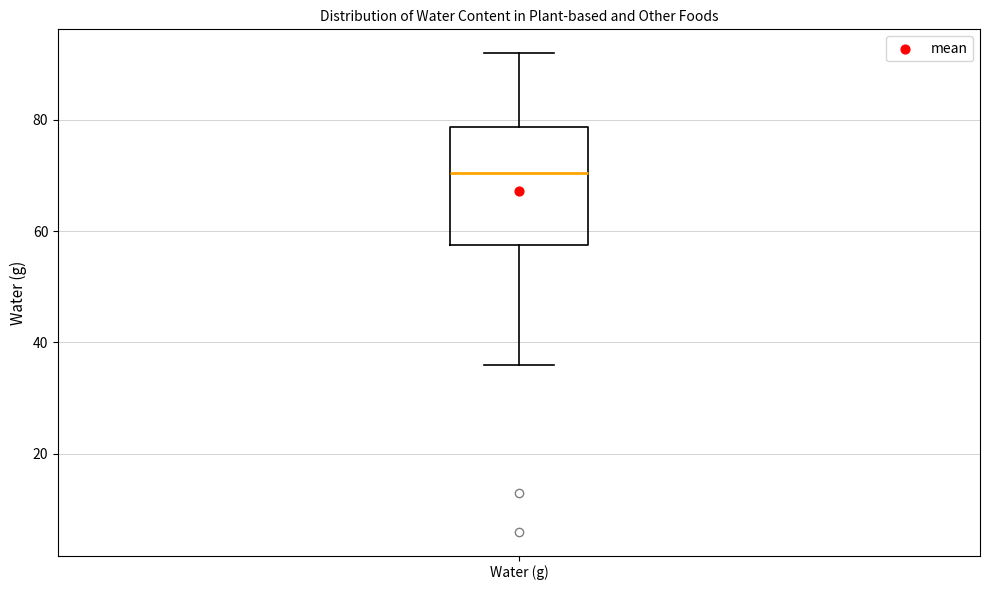

Read this box plot against the y-axis: the position of the median line, the range covered by the box, and the ends of both whiskers. The values are not printed on the chart, so give them approximately, as read against the axis.

median 70, box 58 to 78, whiskers 36 to 92